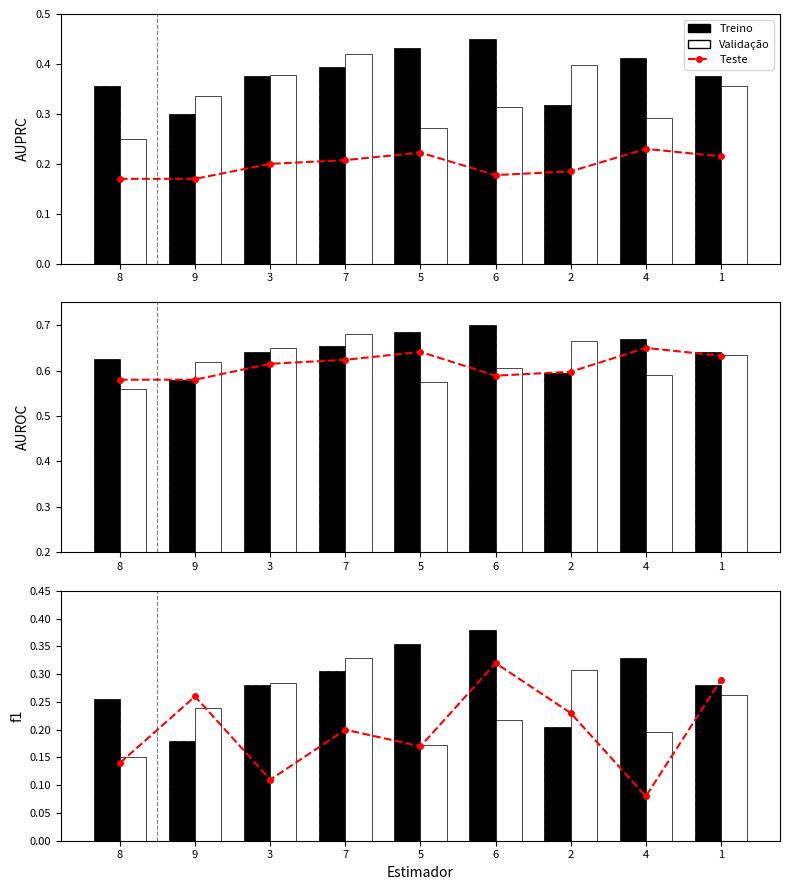

What are all the series names shown in the legend?

Teste, Treino, Validação